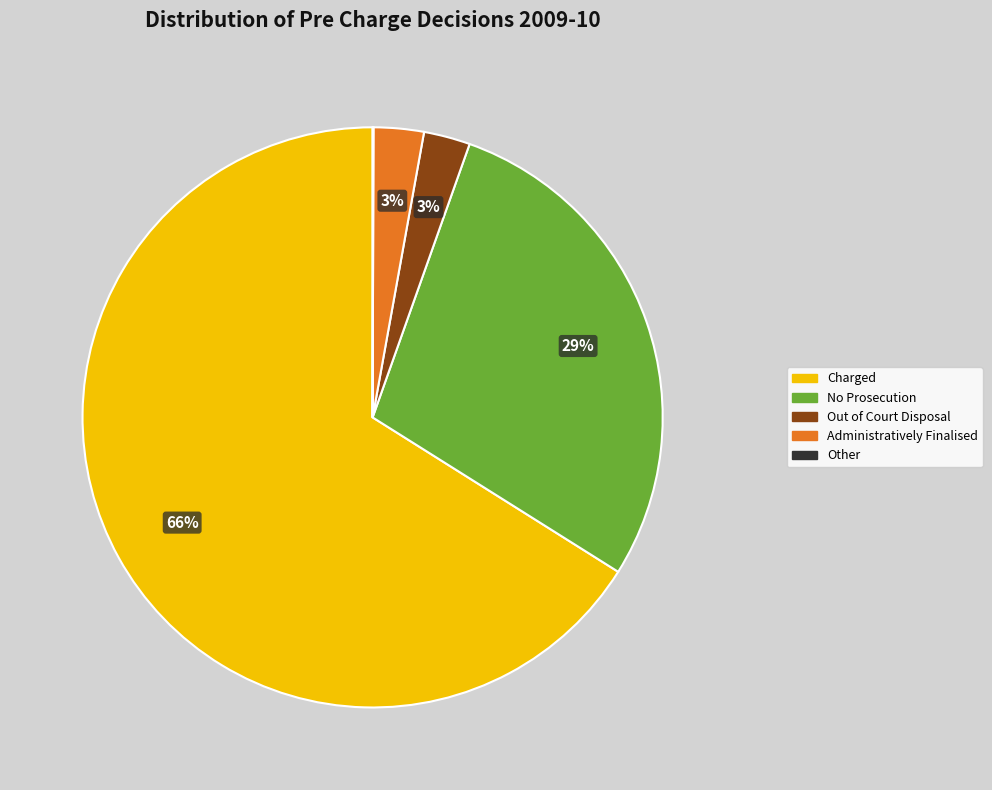

What is the majority slice?

Charged